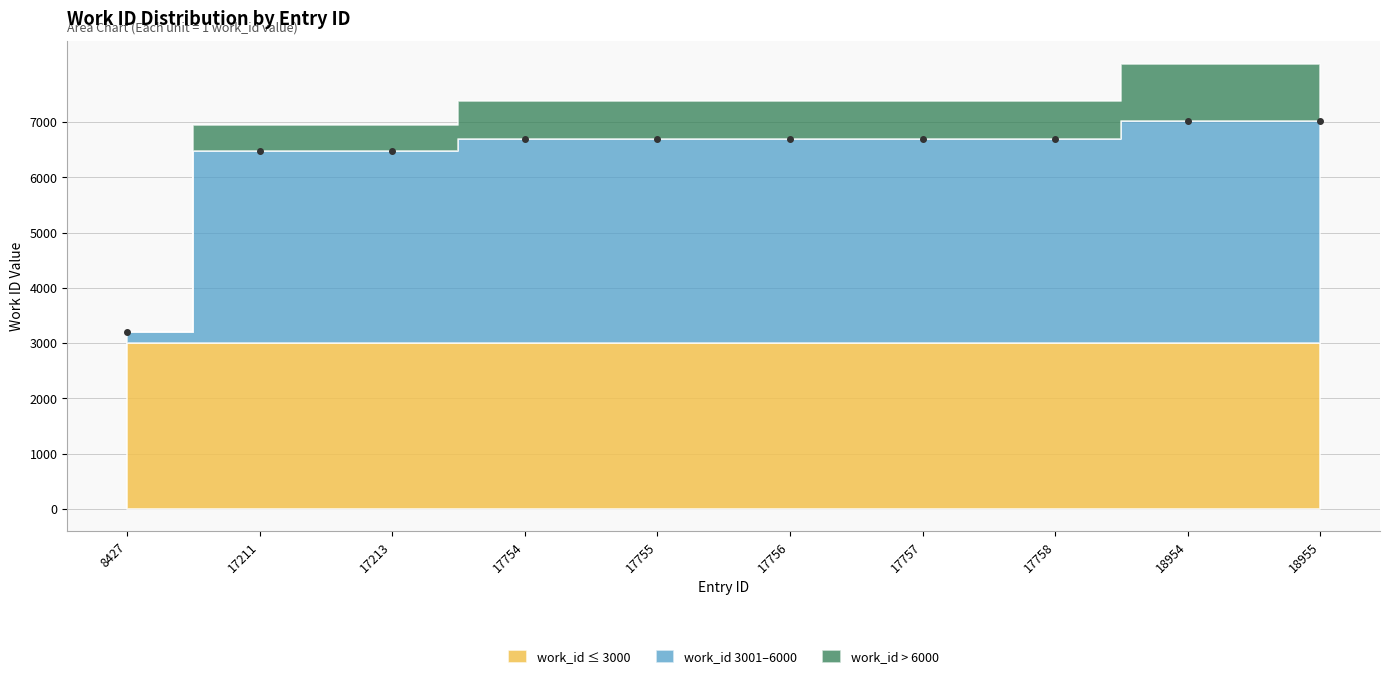

Reading left to right, what are all the values shown in this chart?

3202	6475	6475	6691	6691	6691	6691	6691	7027	7027